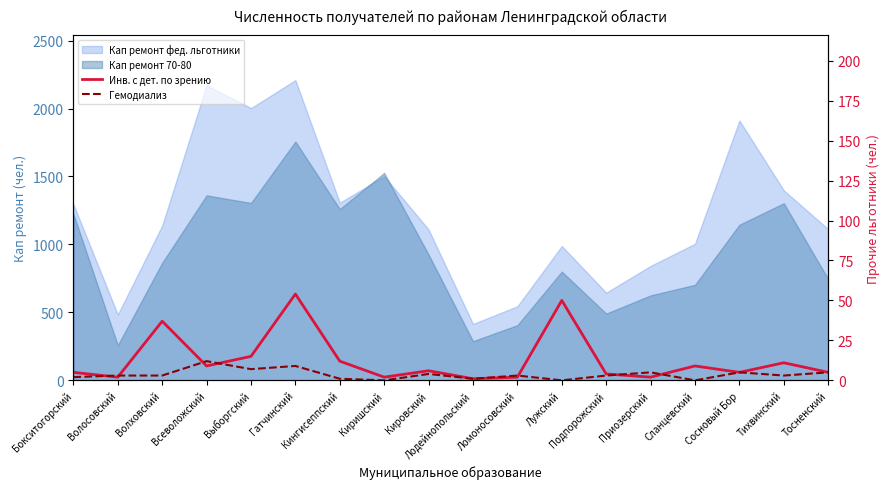

The value of Гемодиализ at Кировский is 3. True or false?

False